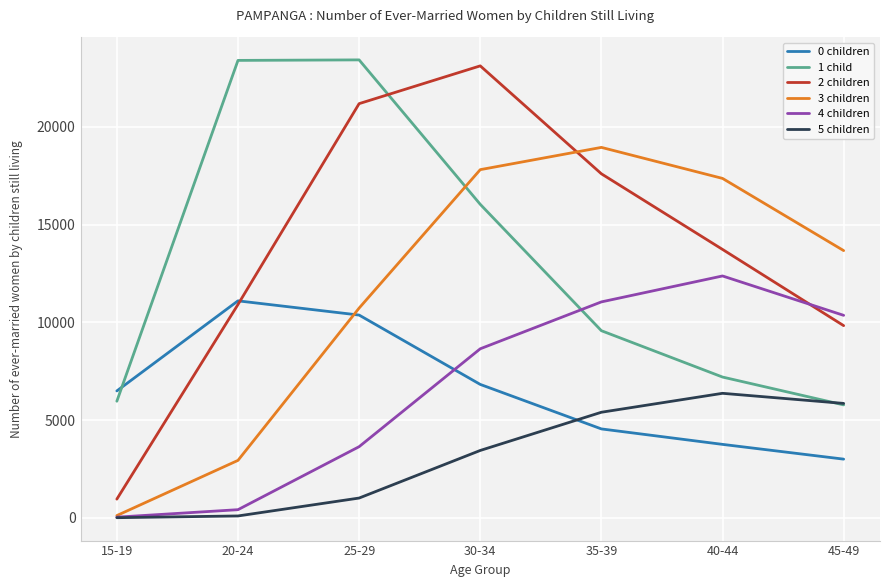

The 0 children series shows 6822 at 30-34. True or false?

True